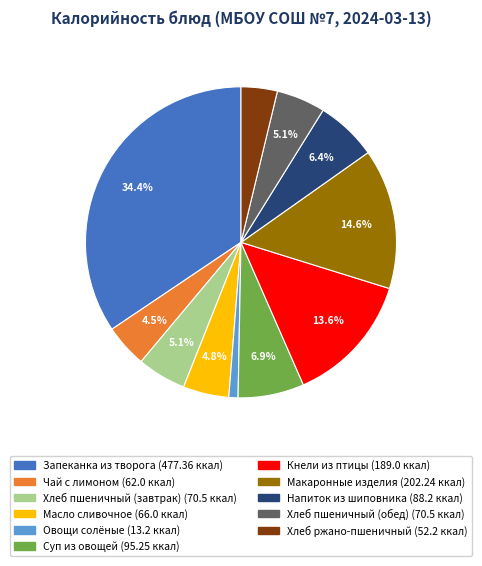

Does Хлеб ржано-пшеничный account for over 50% of the chart?

No